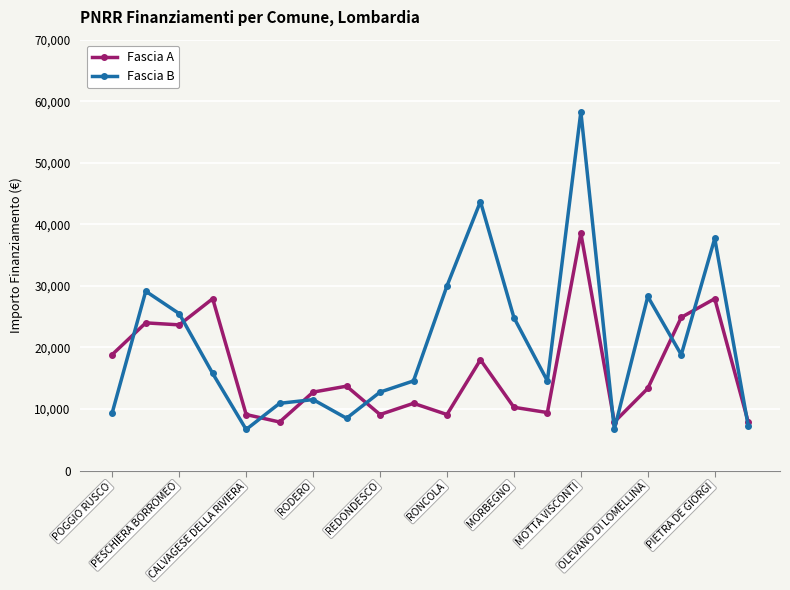

What is the value of the Fascia A point at the 20th from the left?

7891